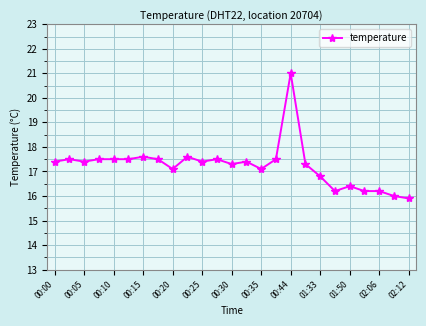

What is the greatest value displayed?

21.0